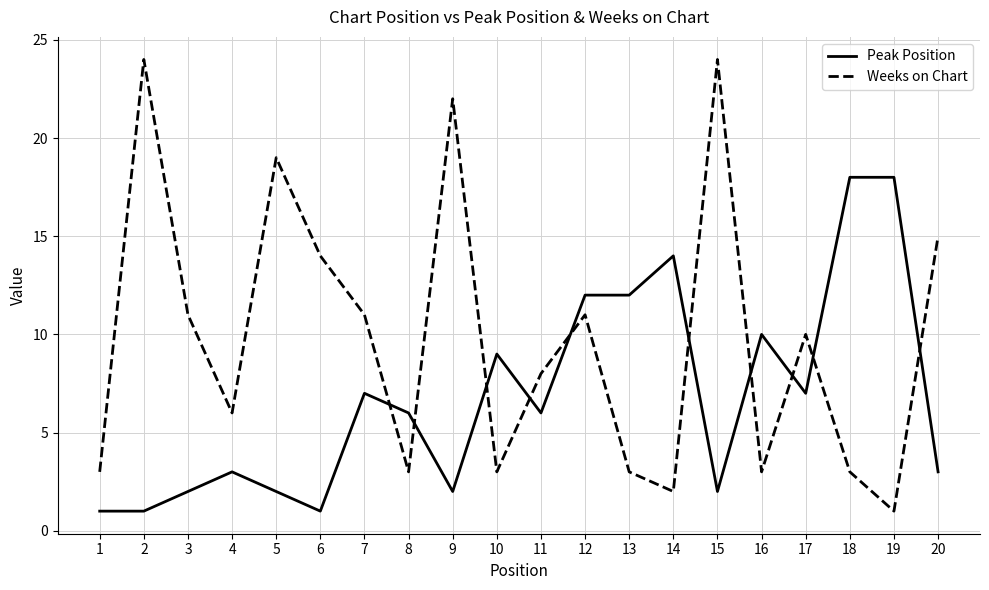

At 3, list the series in order from largest to smallest.

Weeks on Chart, Peak Position